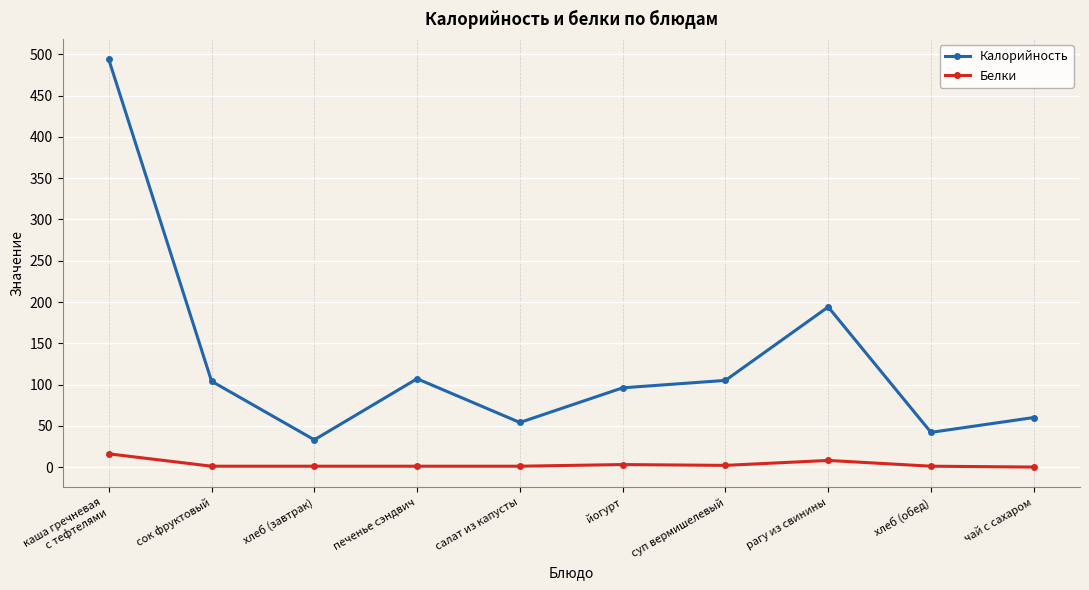

True or false: Калорийность and Белки cross at least once.

False